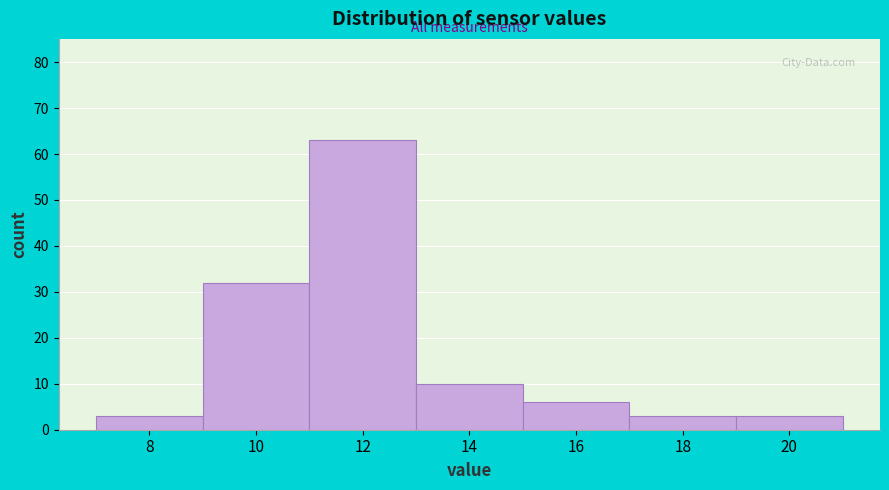

Reading left to right, extract all data points from this chart.

3	32	63	10	6	3	3